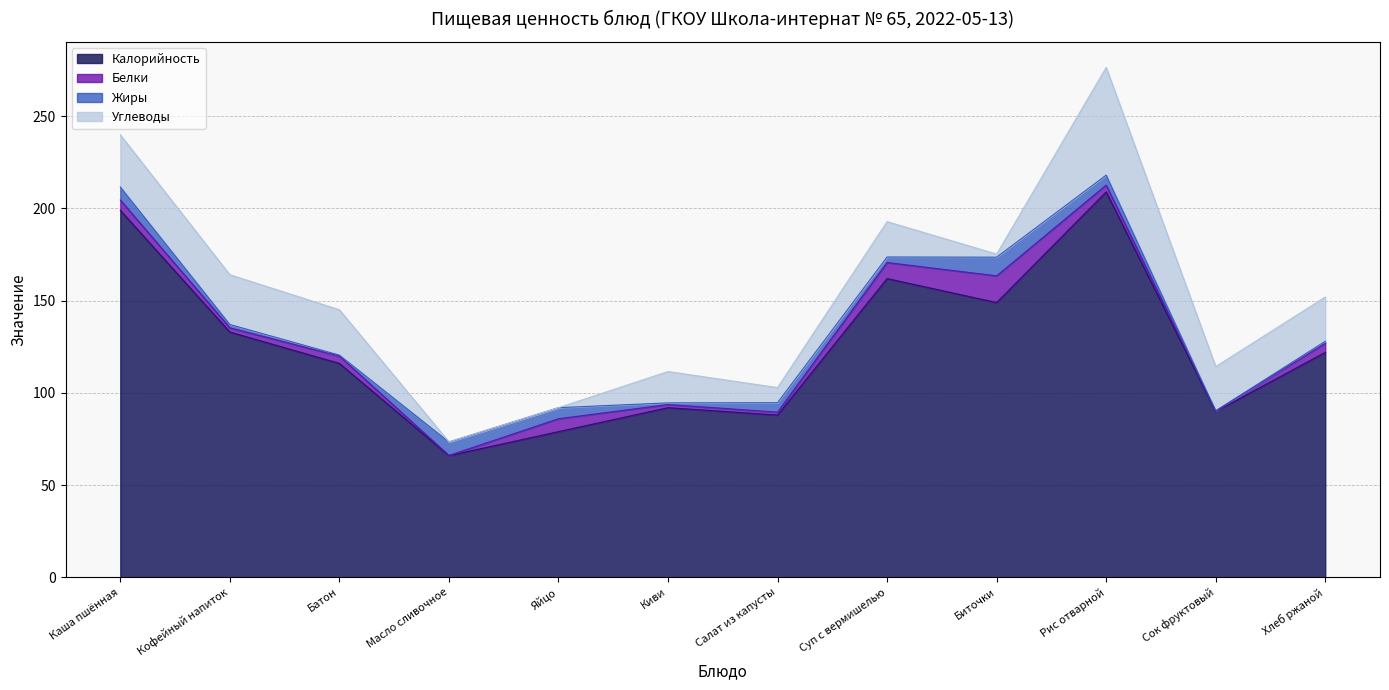

Where is Жиры nearest to the value 5?

Салат из капусты